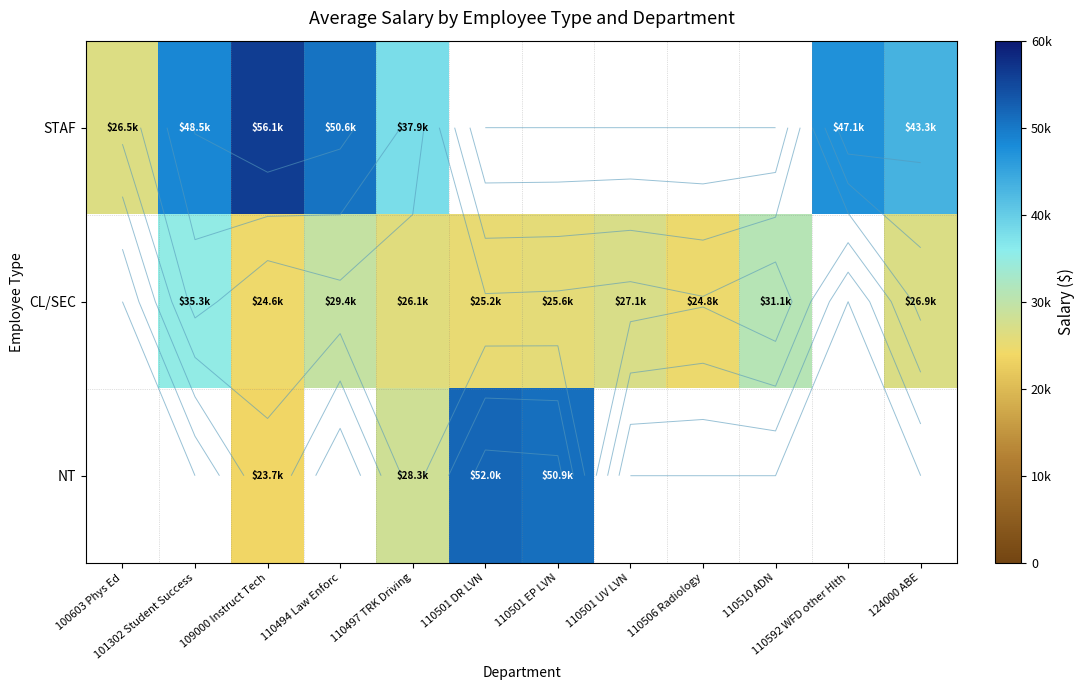

How many values in the CL/SEC series exceed 26922?

4